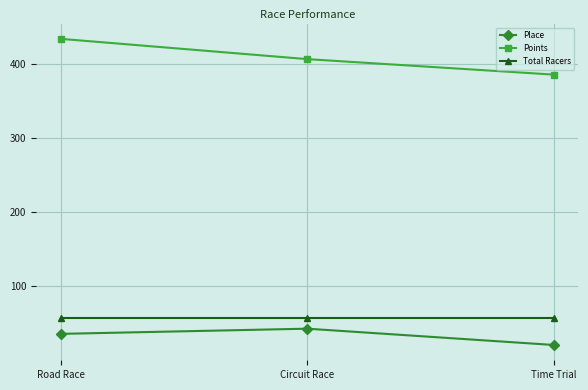

The value of Points at Circuit Race is 666.4. True or false?

False